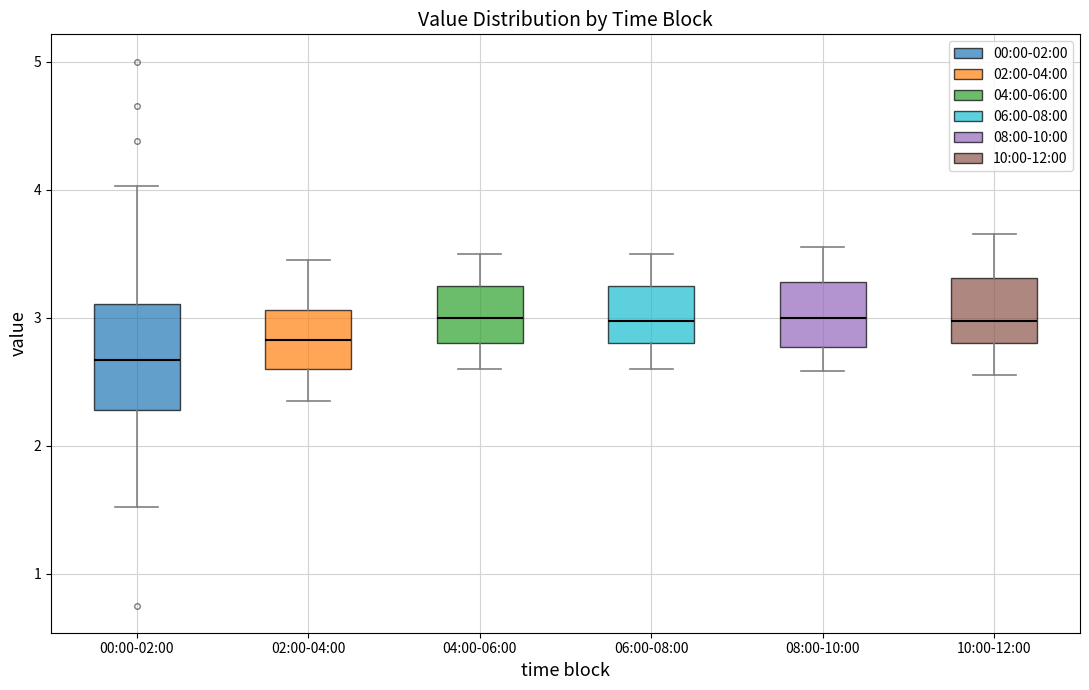

Which box's median line is the lowest?

00:00-02:00